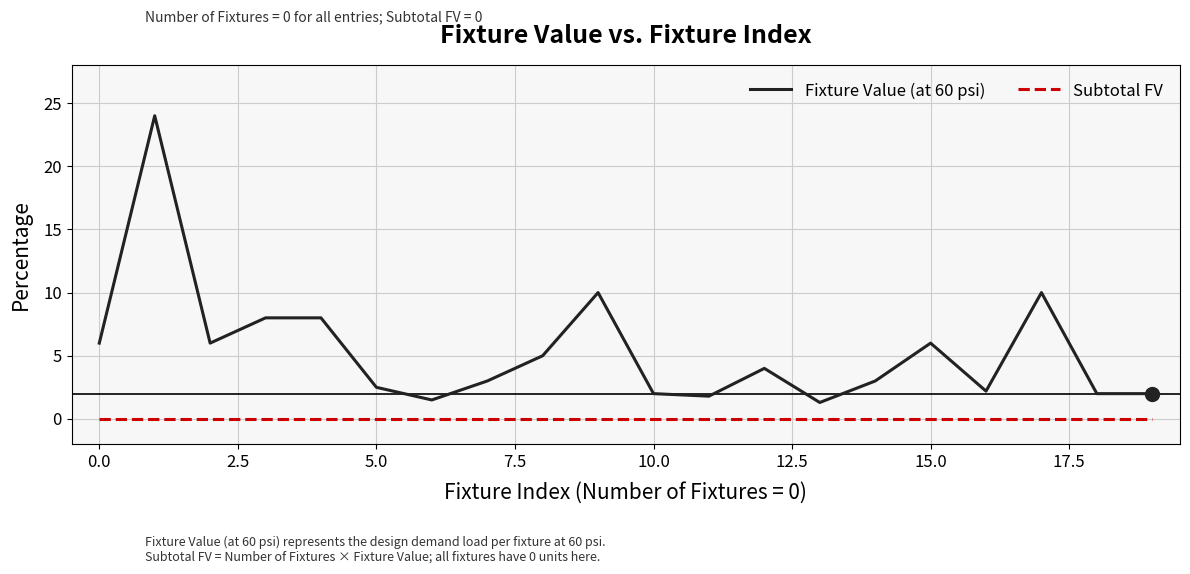

True or false: Subtotal FV and Fixture Value (at 60 psi) cross at least once.

False